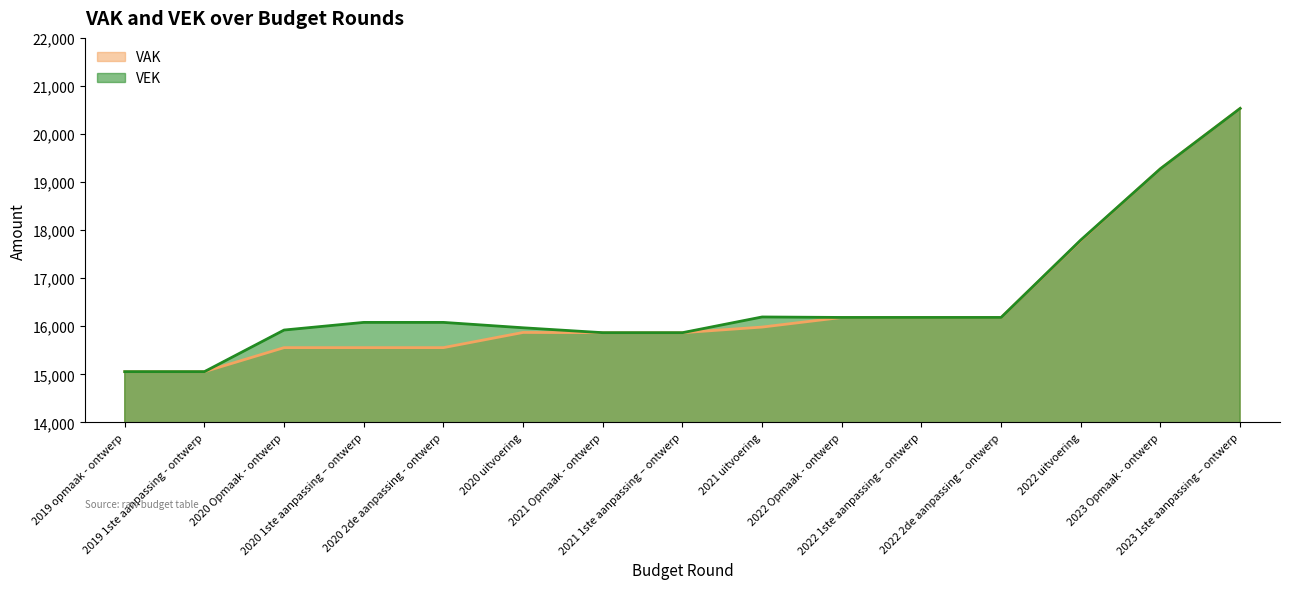

Which has a higher value, 2023 Opmaak - ontwerp or 2020 Opmaak - ontwerp?

2023 Opmaak - ontwerp